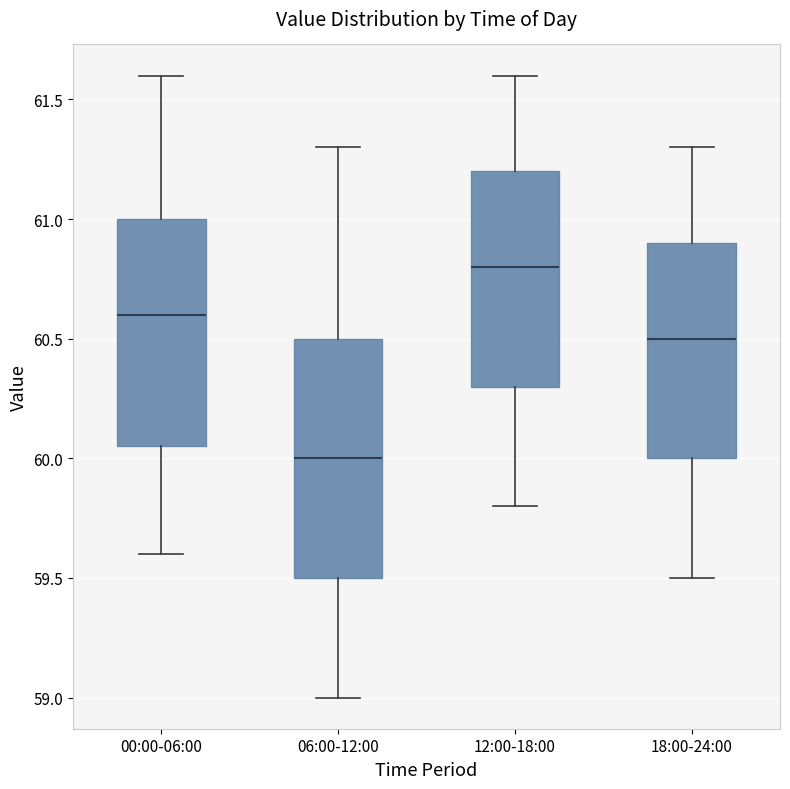

Reading left to right, read every box against the y-axis: the position of its median line, the range the box covers, and the ends of its whiskers. The values are not printed on the chart, so give them approximately, as read against the axis.

00:00-06:00: median 60.60, box 60.05 to 61.00, whiskers 59.60 to 61.60
06:00-12:00: median 60.00, box 59.50 to 60.50, whiskers 59.00 to 61.30
12:00-18:00: median 60.80, box 60.30 to 61.20, whiskers 59.80 to 61.60
18:00-24:00: median 60.50, box 60.00 to 60.90, whiskers 59.50 to 61.30